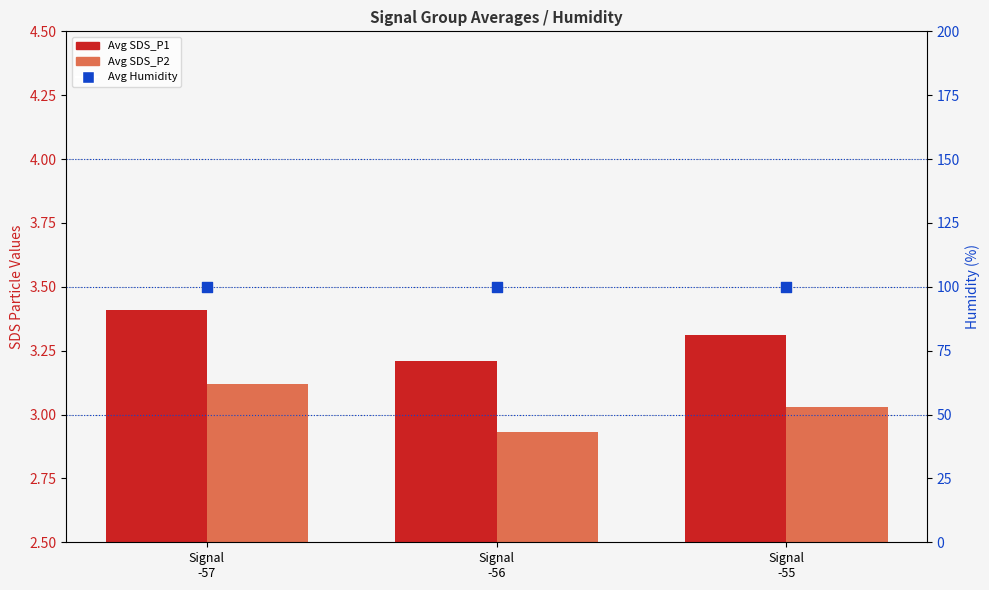

Which series contains the lowest Y value?

Avg SDS_P2